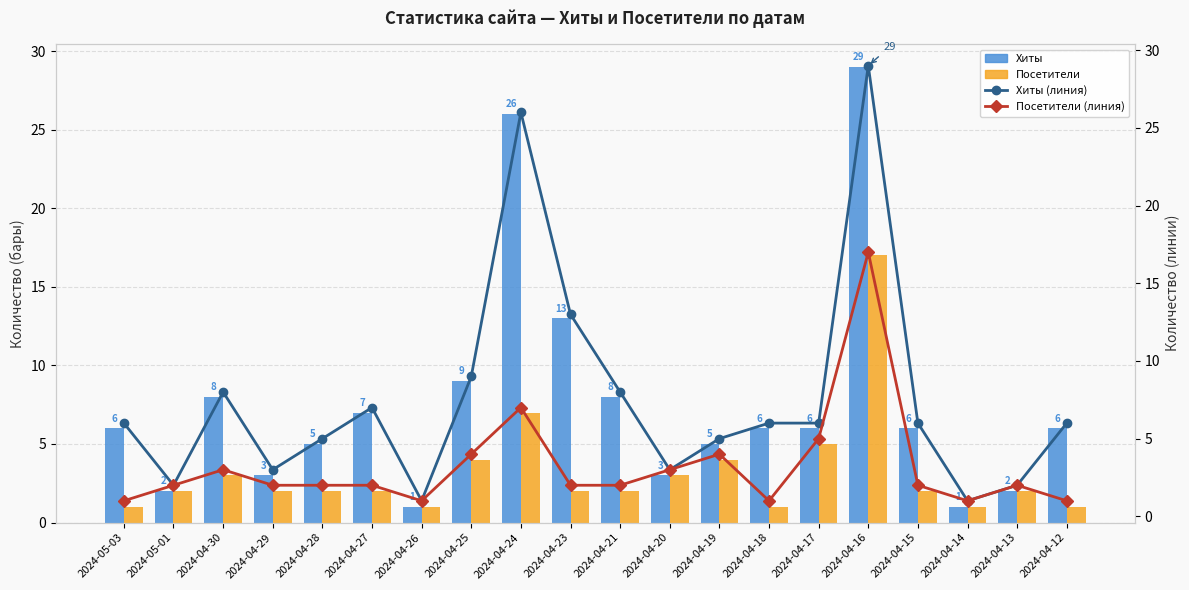

Which series has the widest spread of values?

Хиты